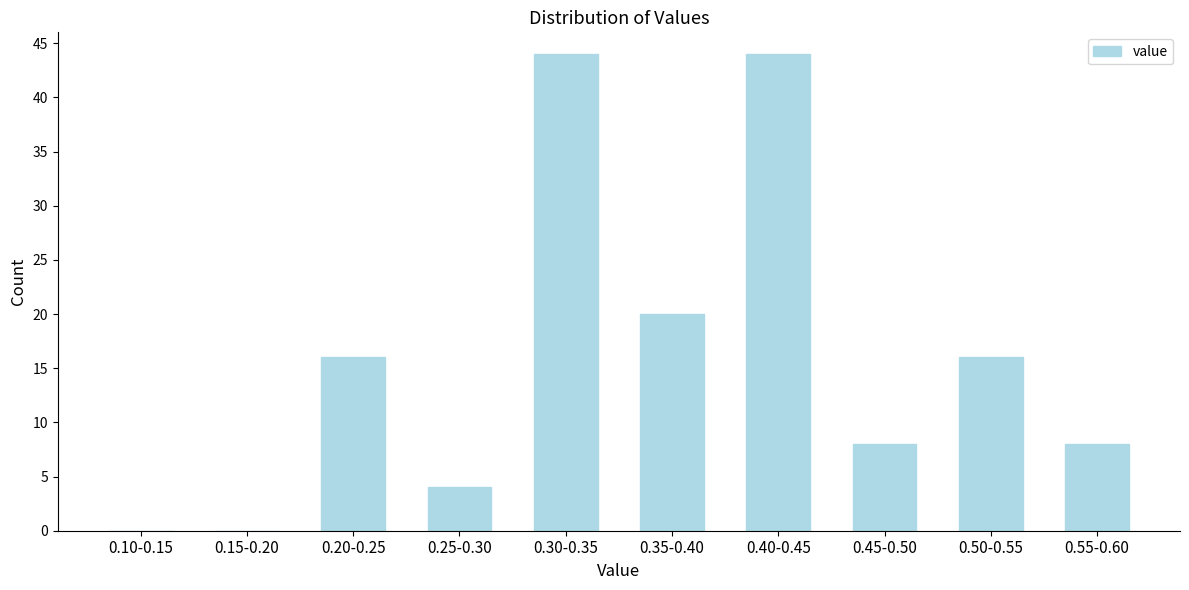

Reading left to right, extract all data points from this chart.

0.10-0.15=0	0.15-0.20=0	0.20-0.25=16	0.25-0.30=4	0.30-0.35=44	0.35-0.40=20	0.40-0.45=44	0.45-0.50=8	0.50-0.55=16	0.55-0.60=8